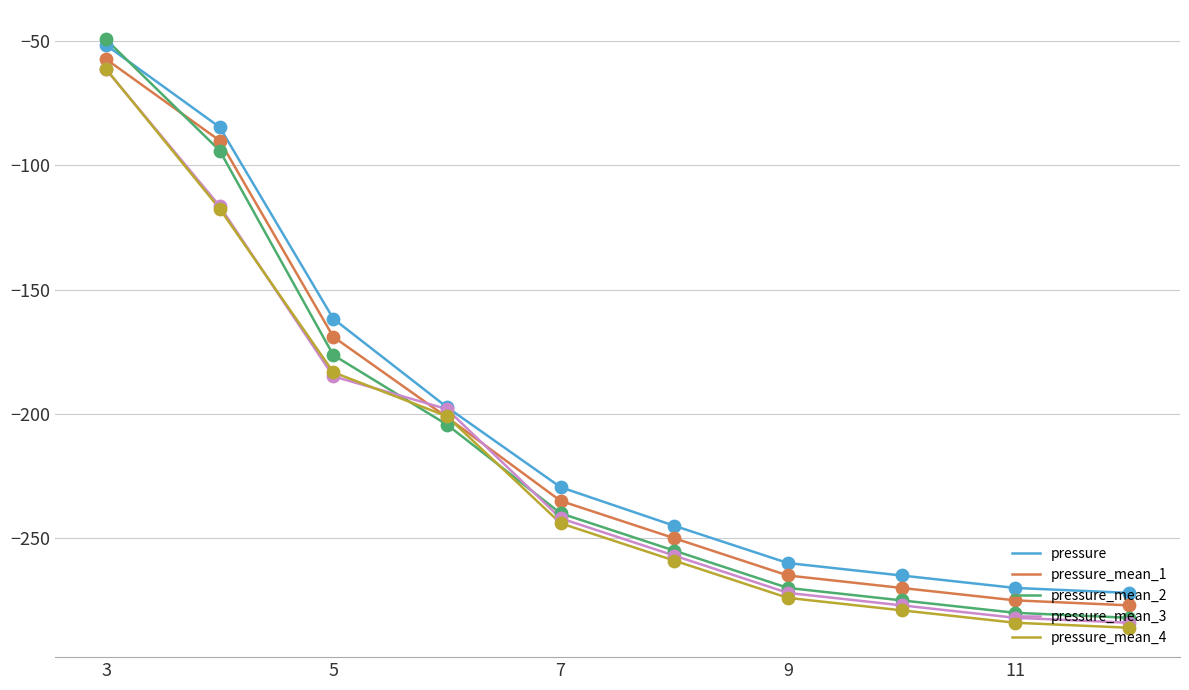

What is the lowest value of the pressure_mean_2 series?

-282.0